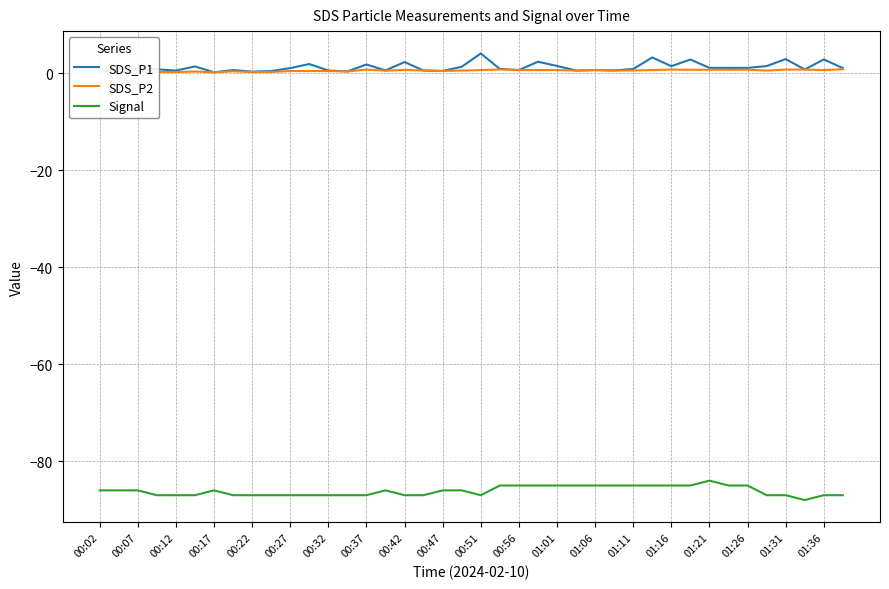

Does the chart have visible grid lines?

Yes